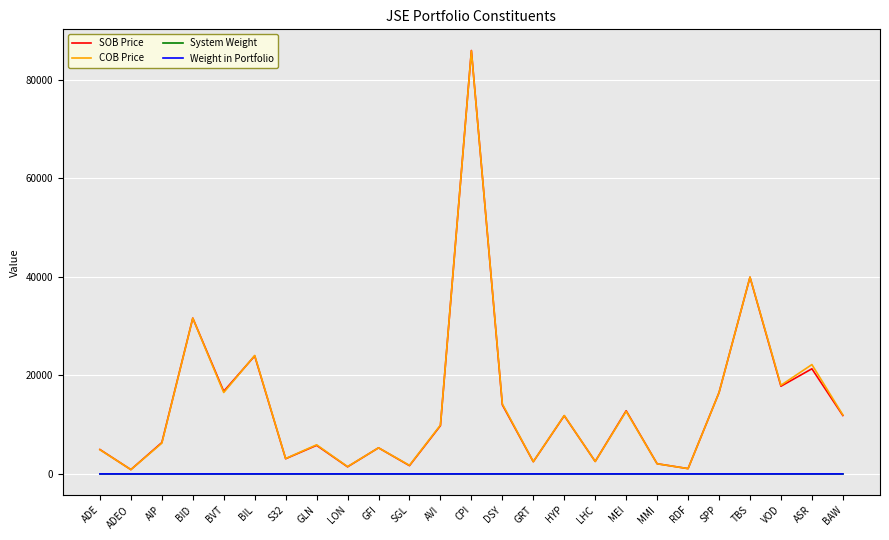

What position from the left is LON?

9